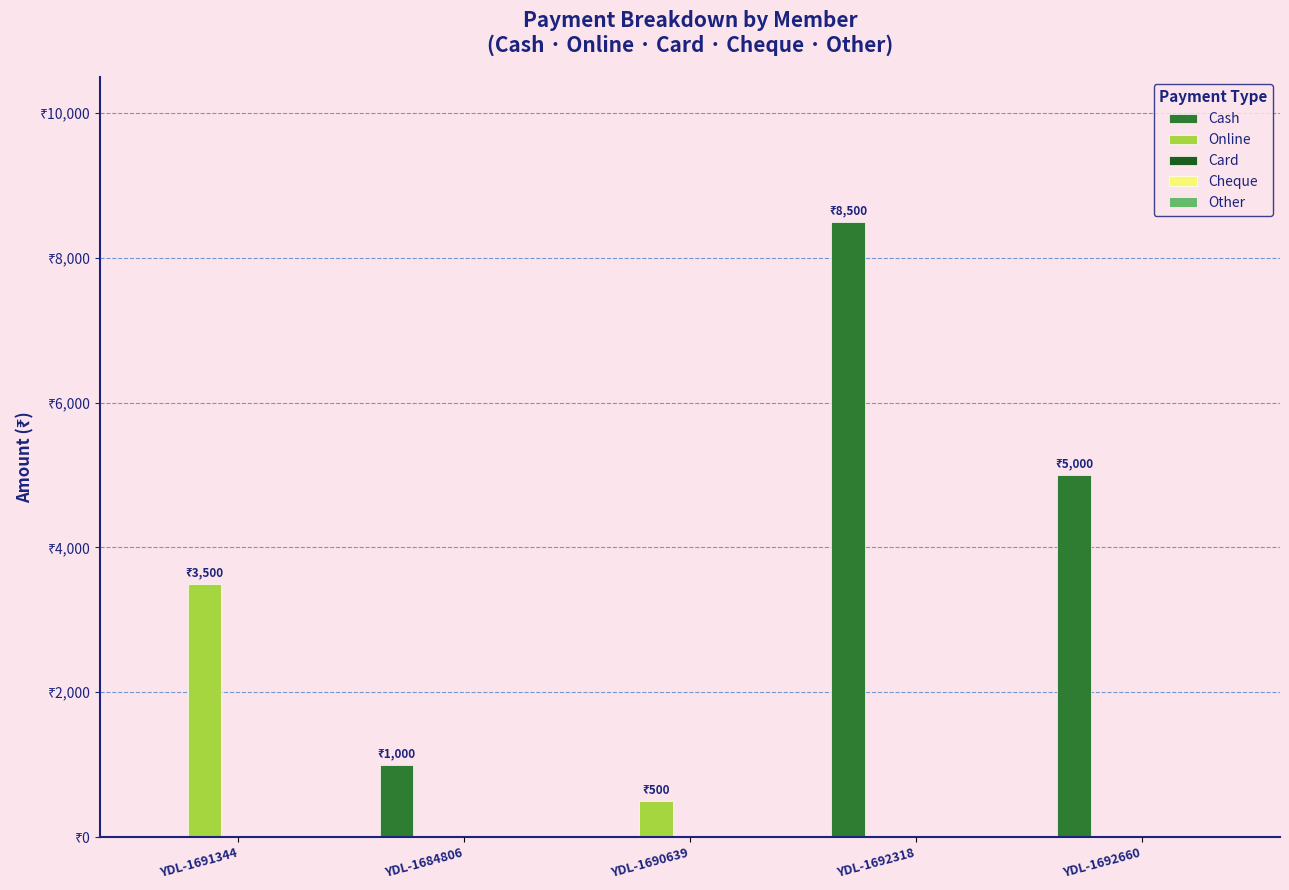

Are the bars horizontal?

No